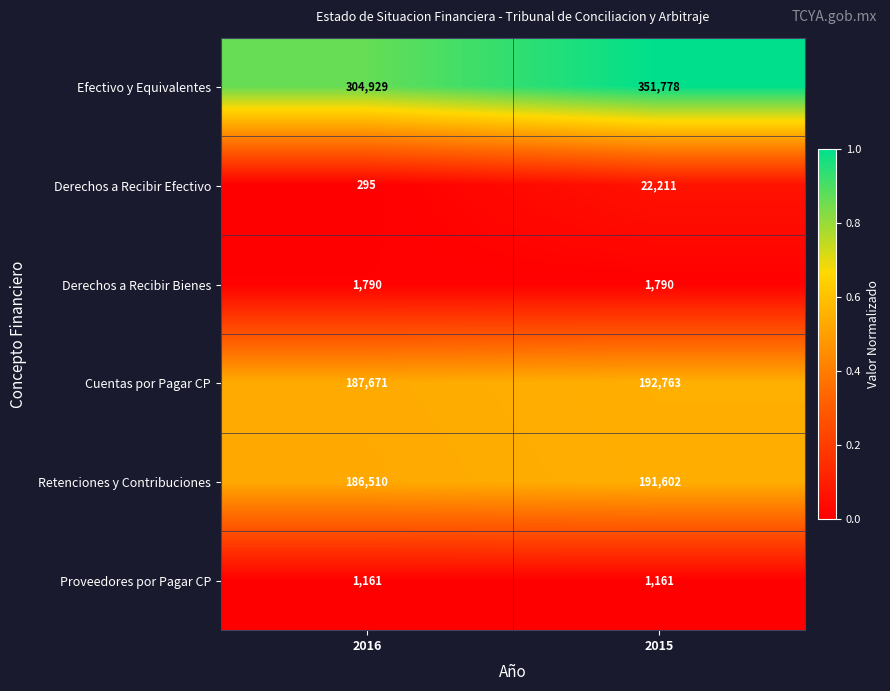

Reading left to right, what are all the values shown in this chart?

Efectivo y Equivalentes: 2016=304929	2015=351778
Derechos a Recibir Efectivo: 2016=295	2015=22211
Derechos a Recibir Bienes: 2016=1790	2015=1790
Cuentas por Pagar CP: 2016=187671	2015=192763
Retenciones y Contribuciones: 2016=186510	2015=191602
Proveedores por Pagar CP: 2016=1161	2015=1161